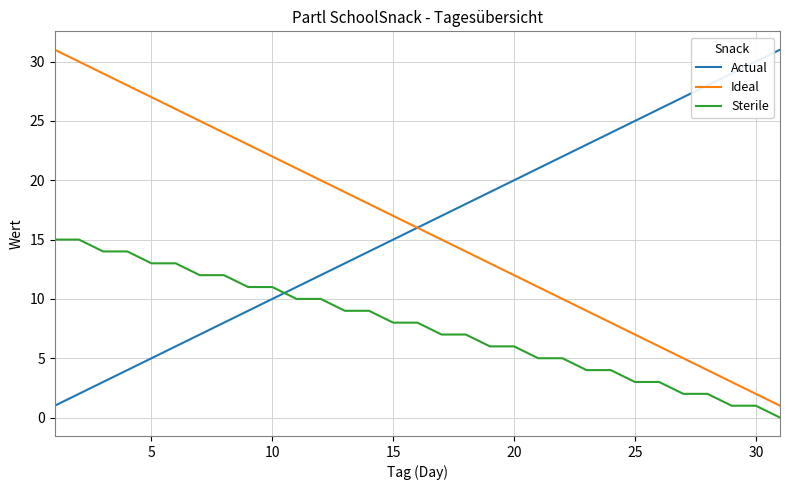

After their last crossing, which series has the higher values: Actual or Sterile?

Actual